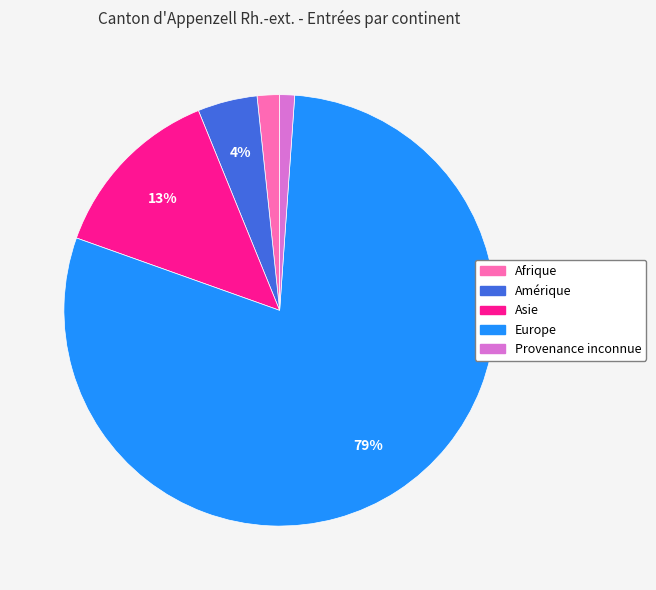

What is the largest slice in the pie chart?

Europe